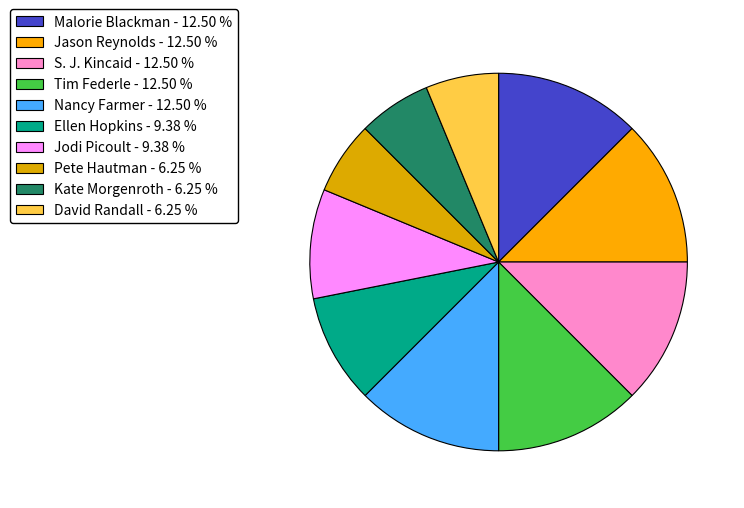

Does any single category account for the majority?

No